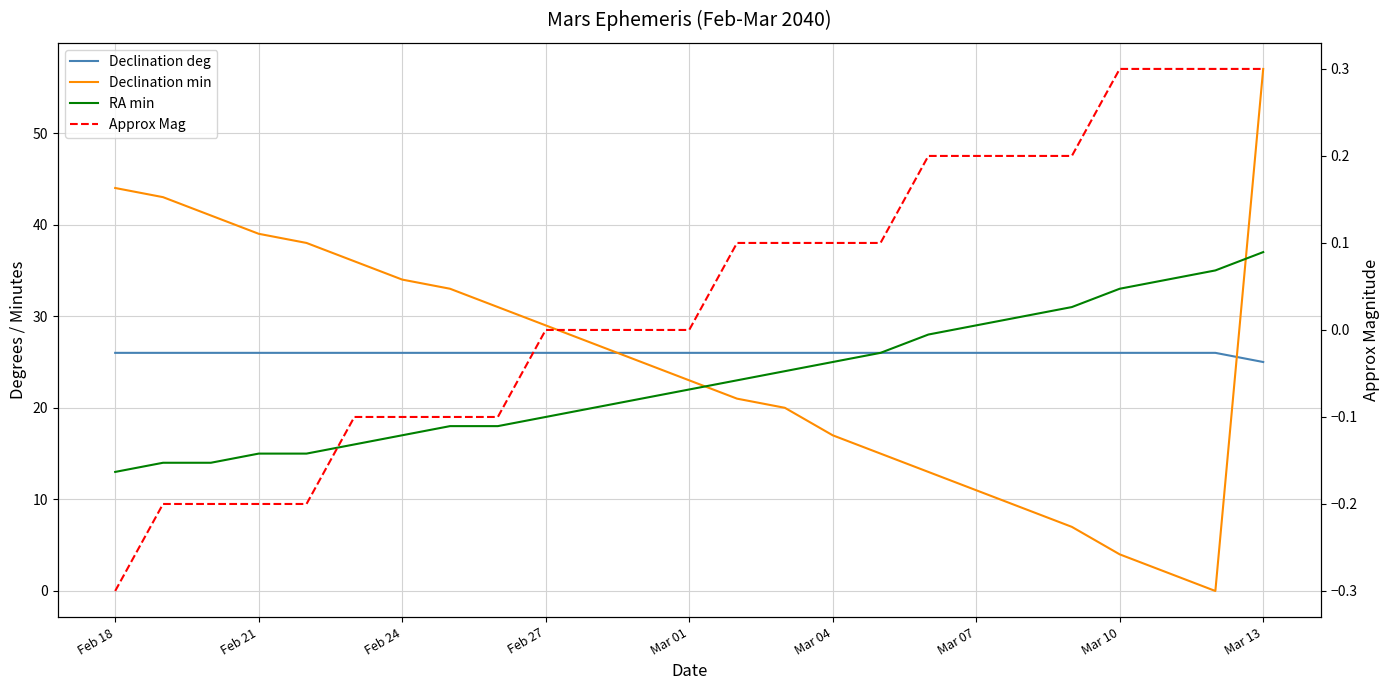

True or false: Declination deg and RA min cross at least once.

False